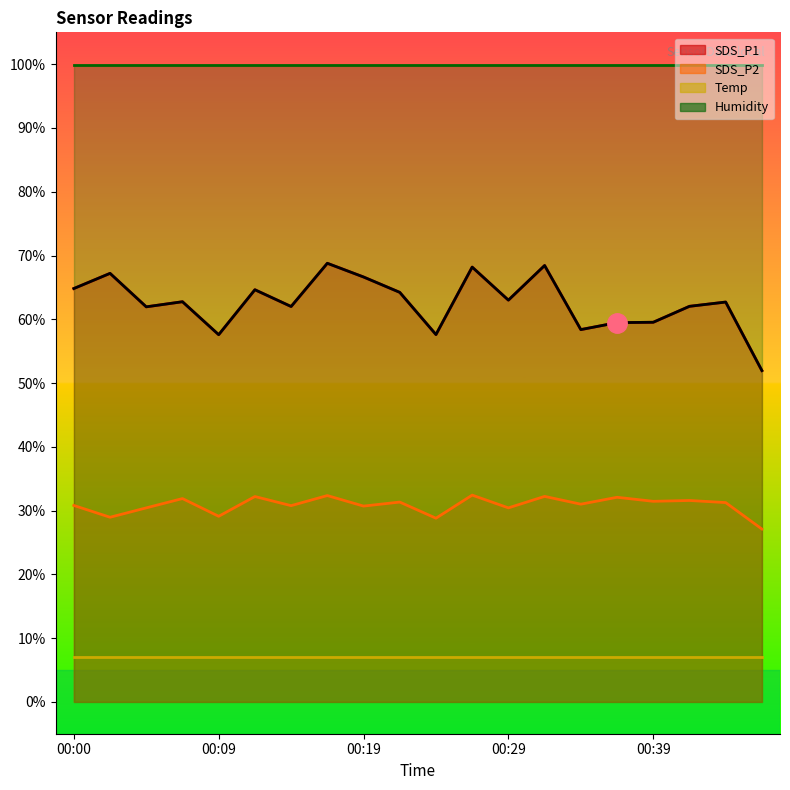

Does the chart display data point markers on the line(s)?

No